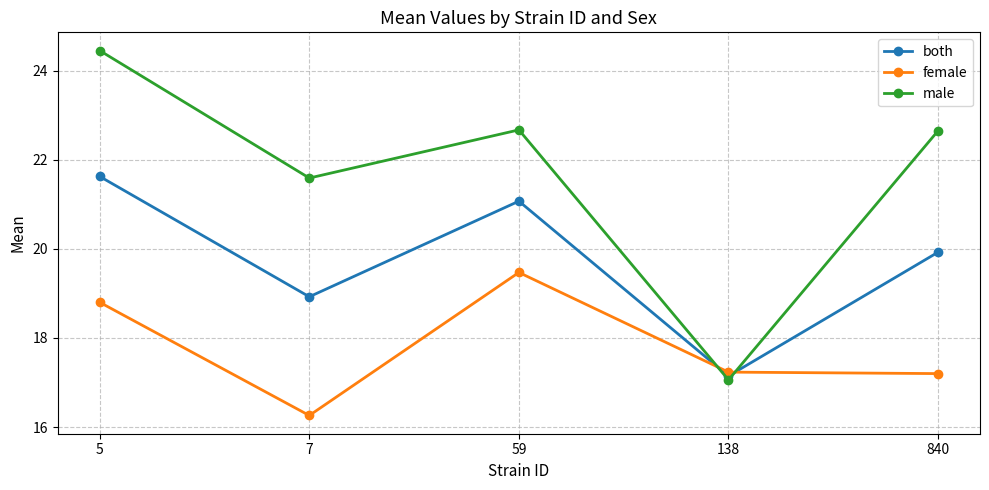

True or false: male has more than 1 points higher than both neighbors.

False